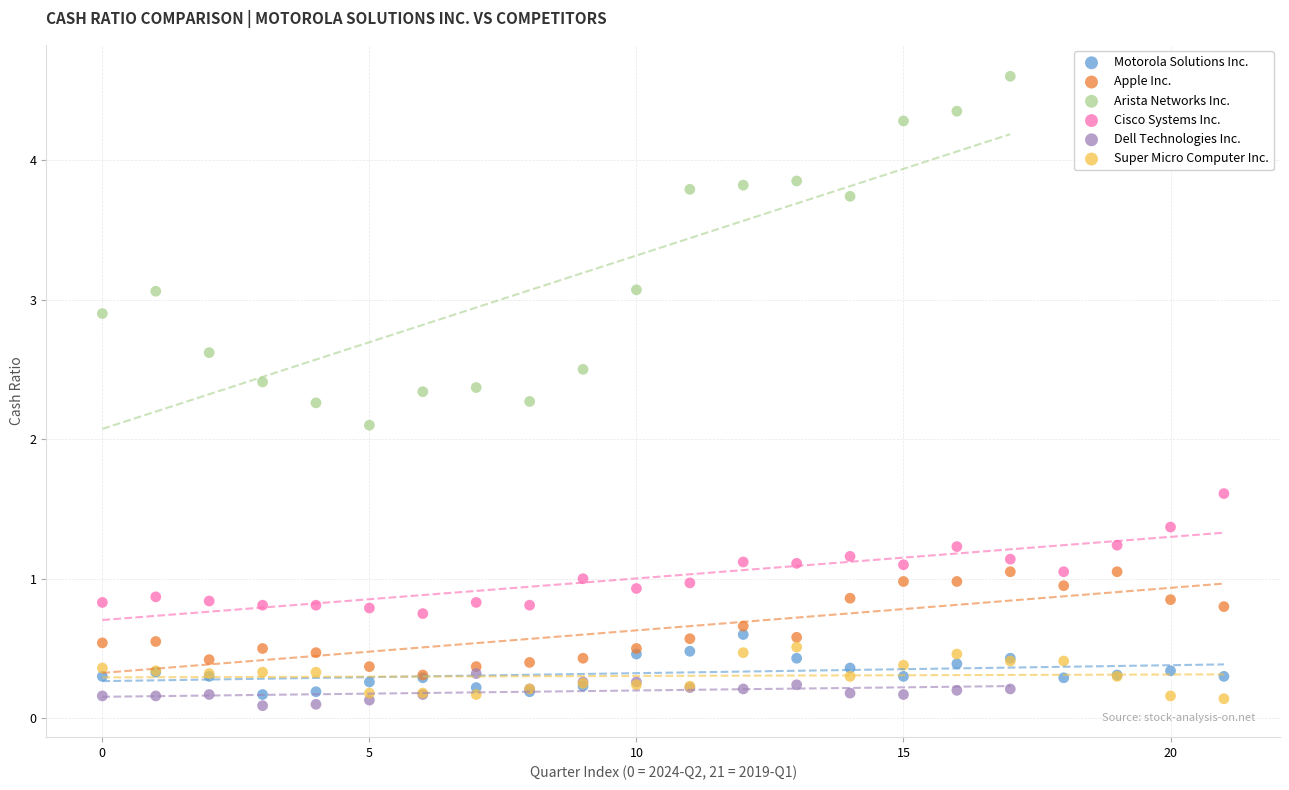

Which series has the largest Y range (max minus min)?

Arista Networks Inc.